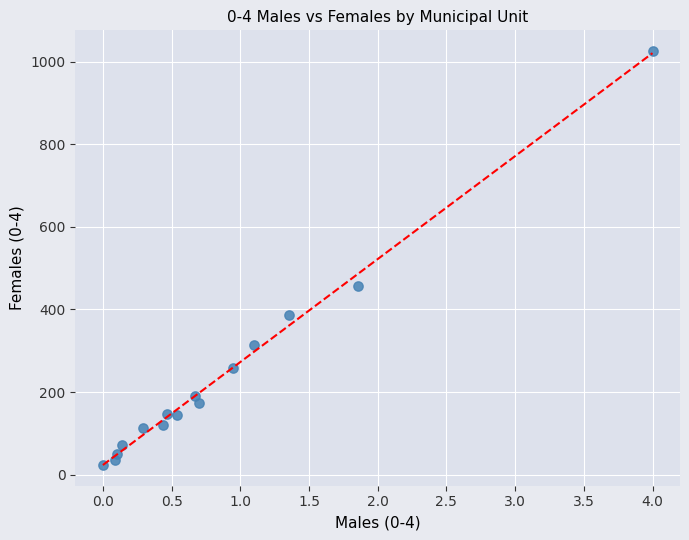

What is the range of Y values (max minus min)?

1002